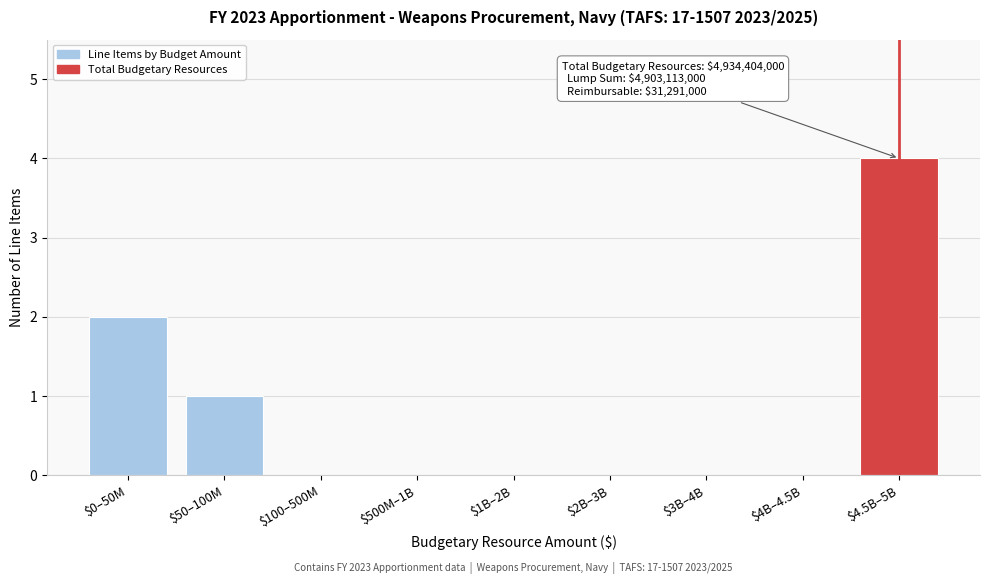

At which category does the chart reach its peak across all series?

$4.5B–5B